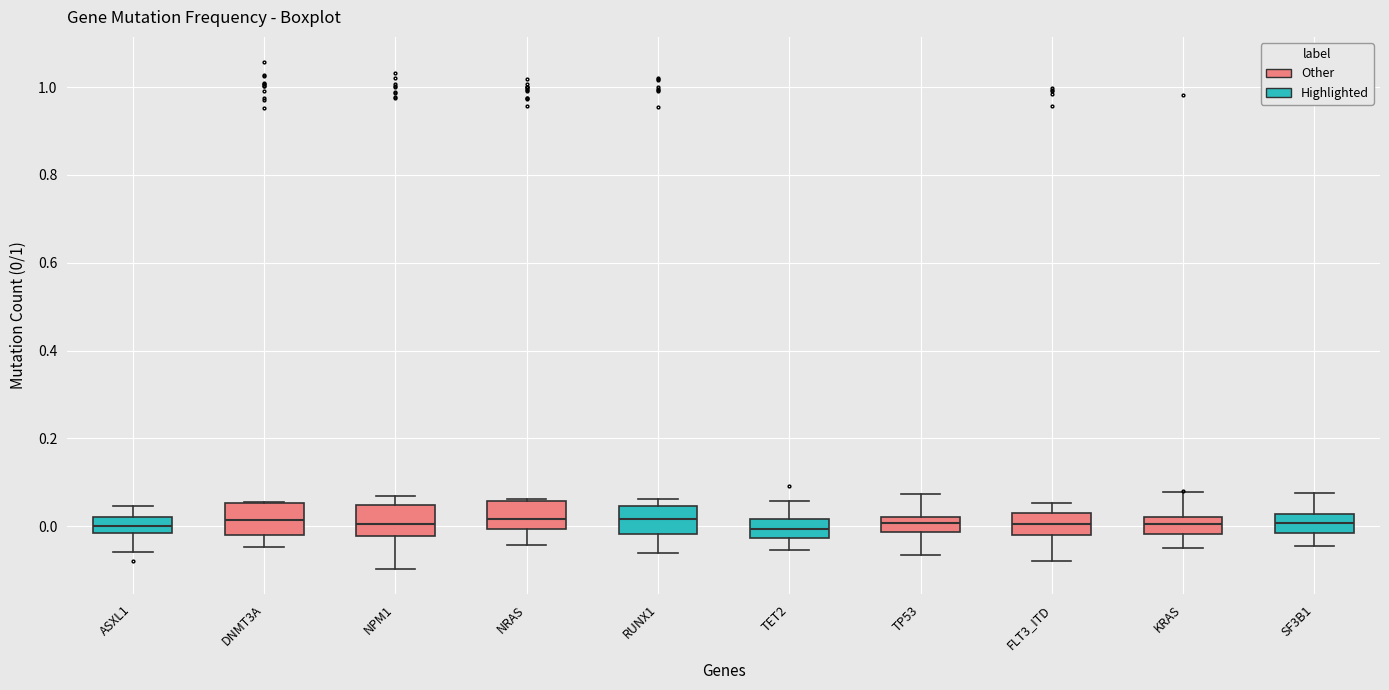

Reading left to right, transcribe this box plot: for each box, give where its median line is, the range the box spans, and where its two whiskers end, as read against the y-axis. The values are not printed on the chart, so give them approximately, as read against the axis.

ASXL1: median 0.00, box -0.02 to 0.02, whiskers -0.06 to 0.04
DNMT3A: median 0.02, box -0.02 to 0.06, whiskers -0.04 to 0.06
NPM1: median 0.00, box -0.02 to 0.04, whiskers -0.10 to 0.06
NRAS: median 0.02, box 0.00 to 0.06, whiskers -0.04 to 0.06
RUNX1: median 0.02, box -0.02 to 0.04, whiskers -0.06 to 0.06
TET2: median 0.00, box -0.02 to 0.02, whiskers -0.06 to 0.06
TP53: median 0.00, box -0.02 to 0.02, whiskers -0.06 to 0.08
FLT3_ITD: median 0.00, box -0.02 to 0.04, whiskers -0.08 to 0.06
KRAS: median 0.00, box -0.02 to 0.02, whiskers -0.04 to 0.08
SF3B1: median 0.00, box -0.02 to 0.02, whiskers -0.04 to 0.08